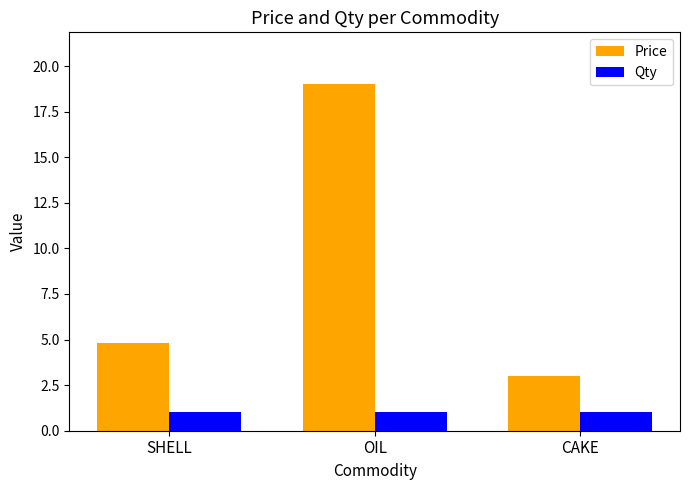

How many groups of bars are there?

3